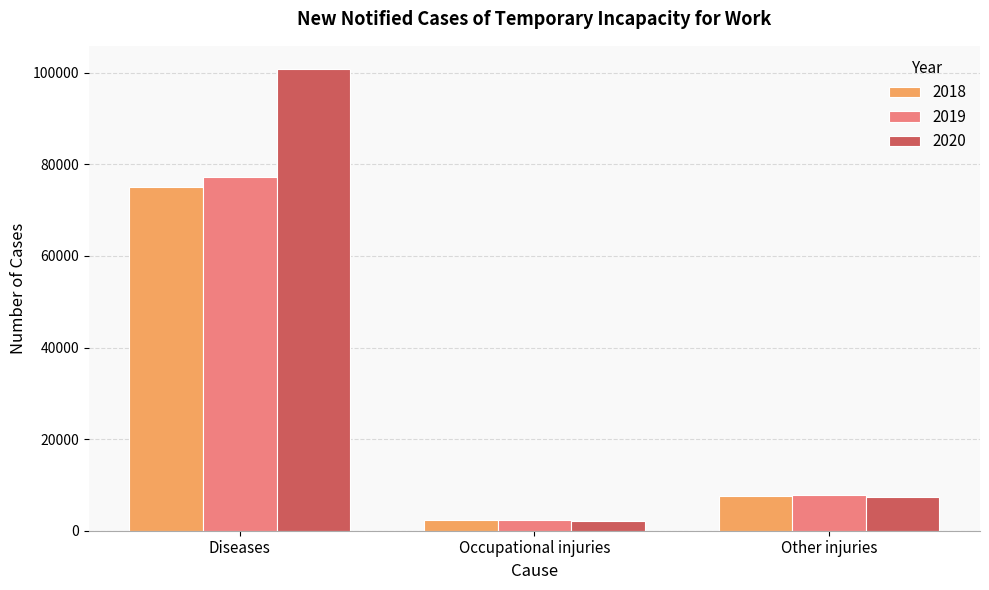

Reading right to left, what are all the values shown in this chart?

2018: 7612	2415	75160
2019: 7821	2281	77337
2020: 7358	2135	100848